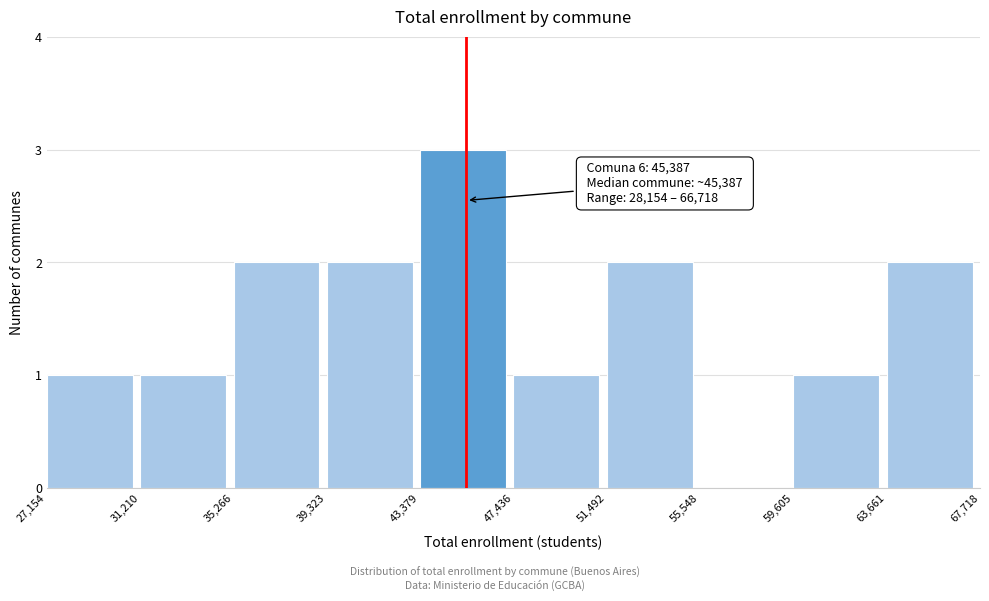

Over which range of the x-axis is the bar tallest?

43,379 to 47,436